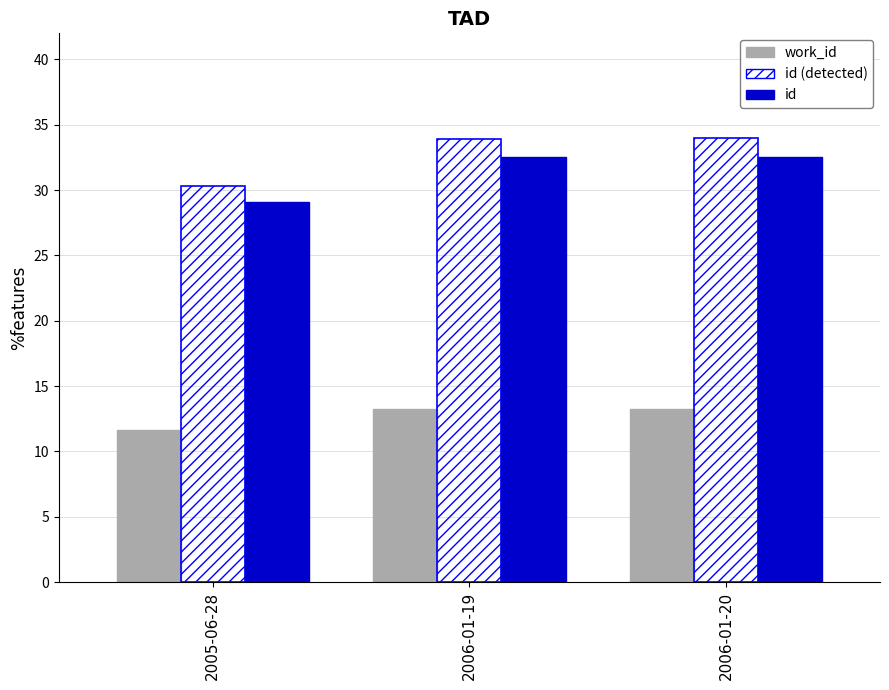

What is the difference between the id values at 2006-01-19 and 2005-06-28?

3.5